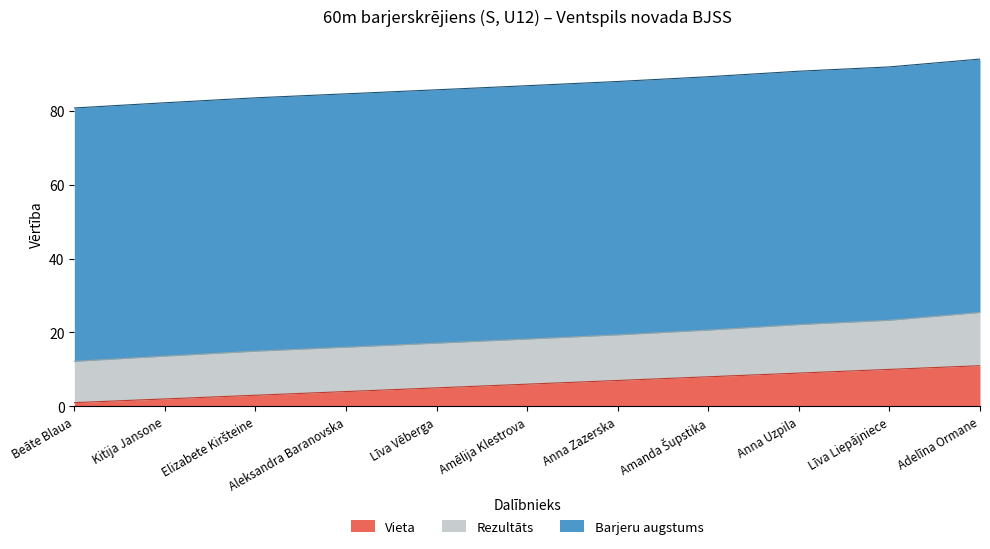

Reading left to right, what are all the values shown in this chart?

Vieta: 1.0	2.0	3.0	4.0	5.0	6.0	7.0	8.0	9.0	10.0	11.0
Rezultāts: 11.2	11.6	11.9	12.0	12.1	12.2	12.3	12.6	13.1	13.3	14.4
Barjeru augstums: 68.6	68.6	68.6	68.6	68.6	68.6	68.6	68.6	68.6	68.6	68.6